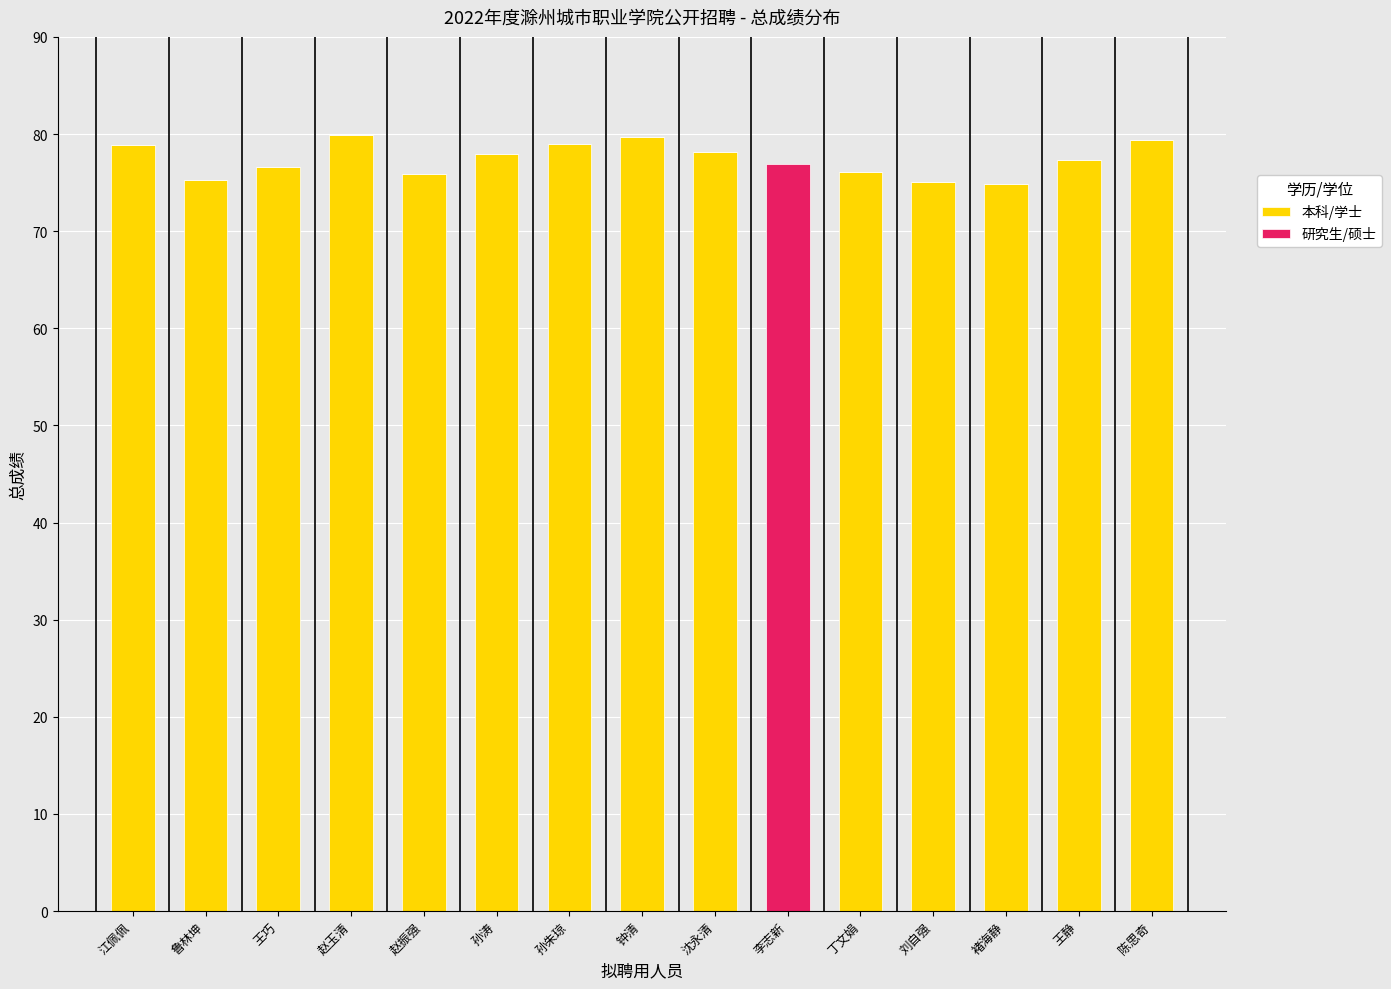

What is the total value across all series at 沈永清?

78.1